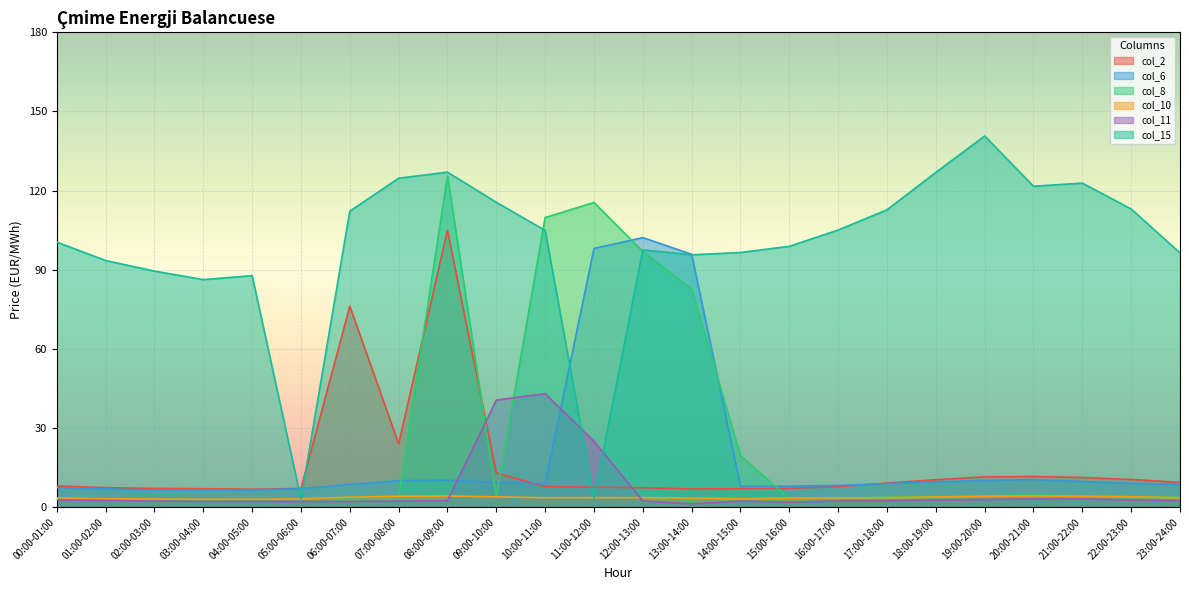

What position from the right is 11:00-12:00?

13